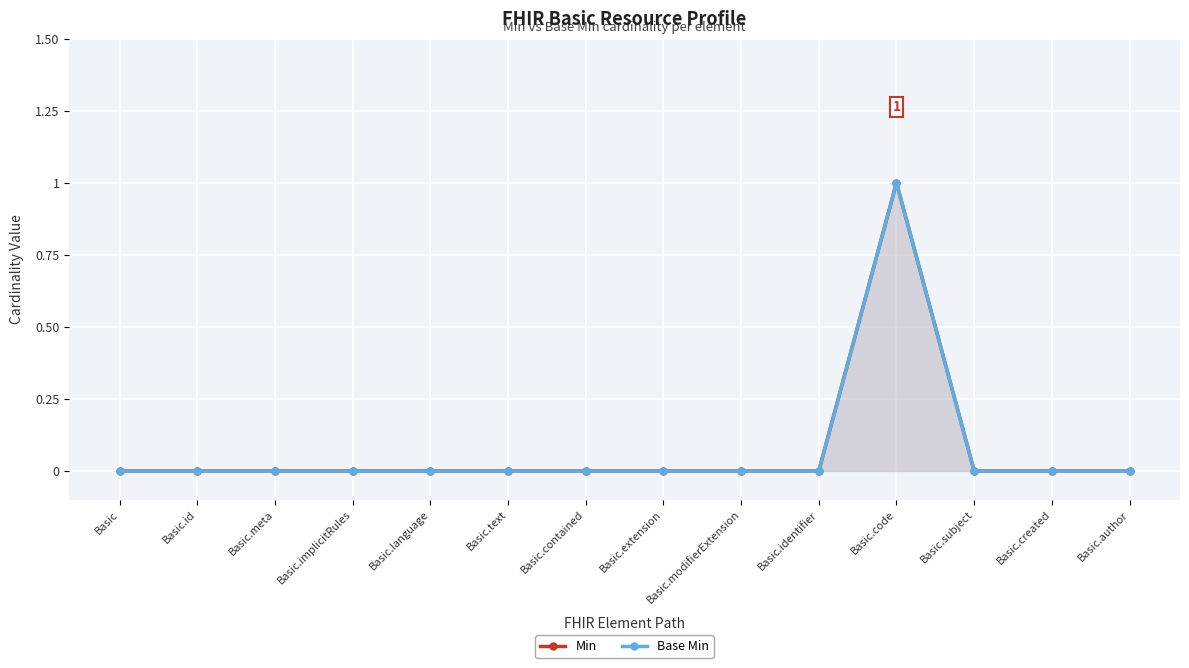

The Base Min series shows -1 at Basic. True or false?

False